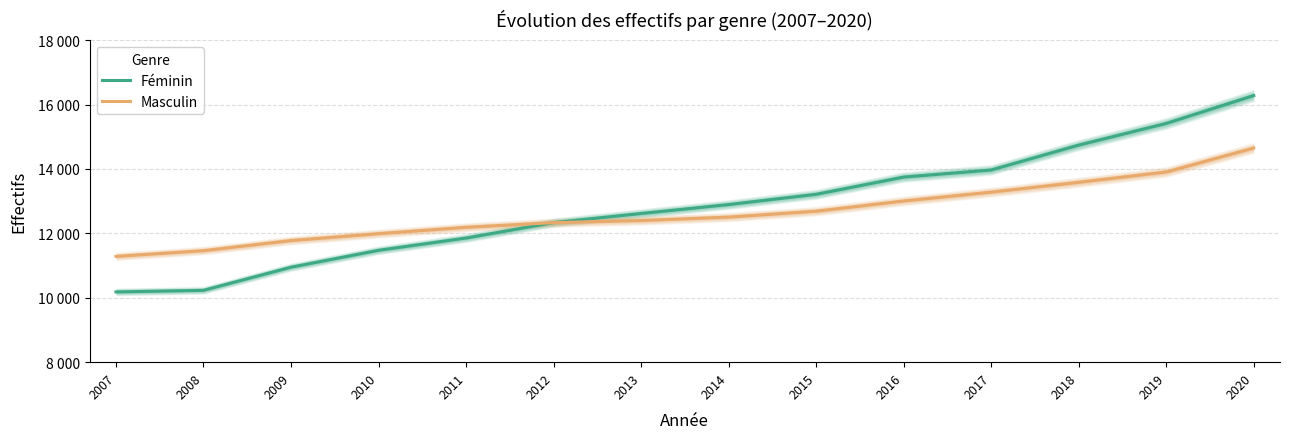

Where do Féminin and Masculin first cross each other?

2011 and 2012